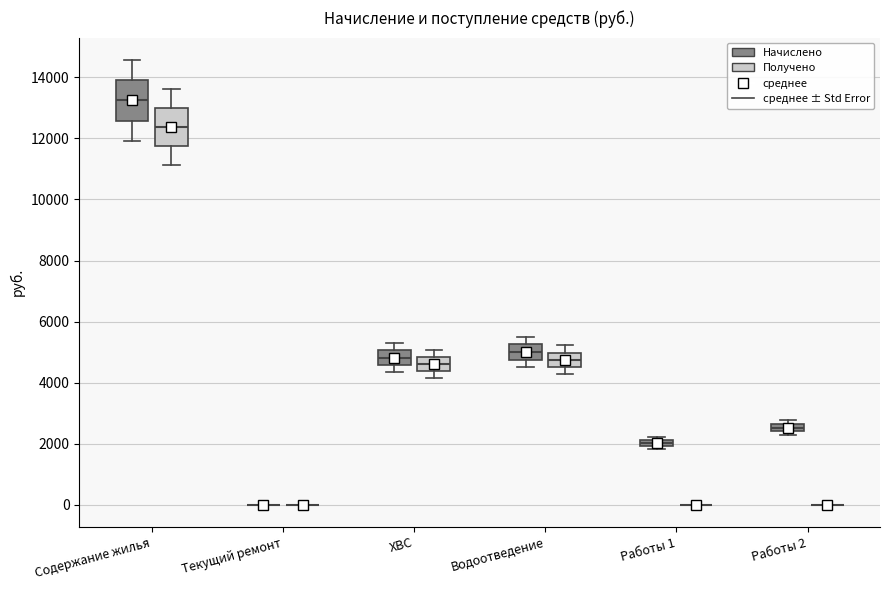

Where does the lower whisker of the box for ХВС (Начислено) end on the y-axis? The values are not printed on the chart, so give them approximately, as read against the axis.

4400